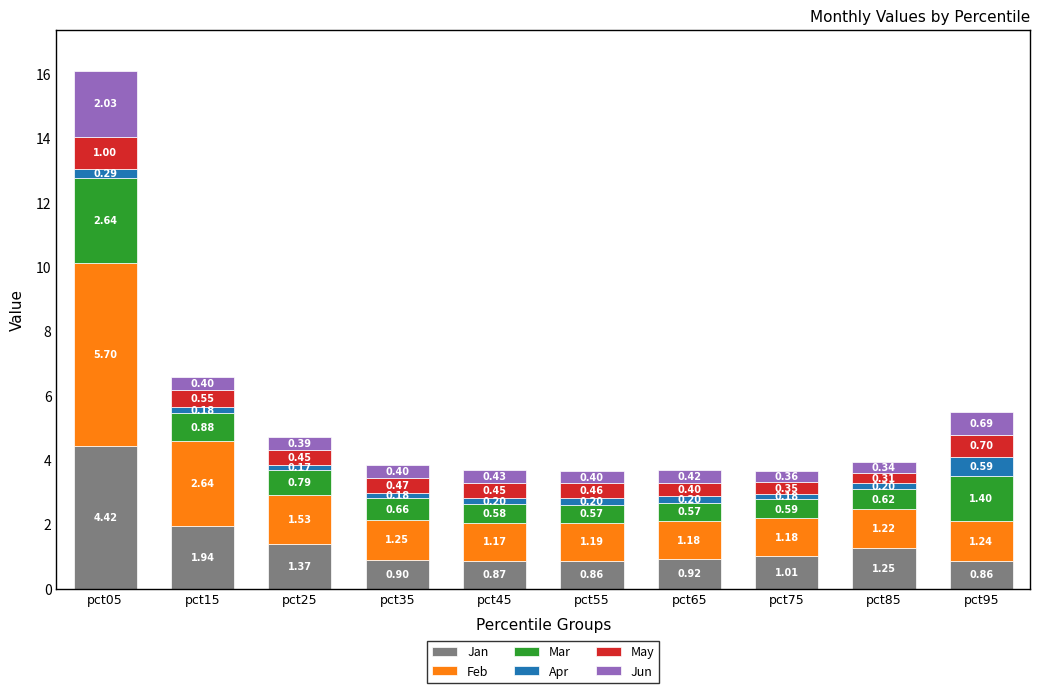

What is the total value across all series at pct75?

3.7